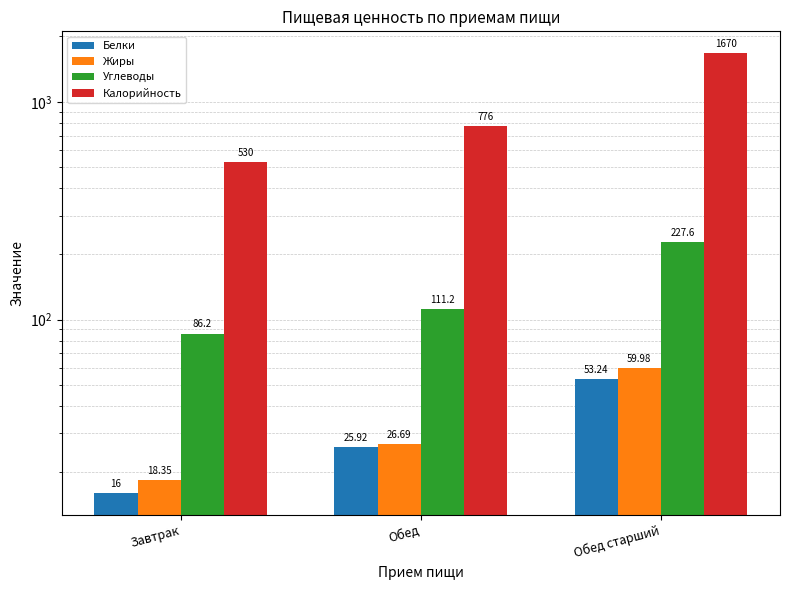

Reading right to left, transcribe all the data shown in this chart.

Белки: 53.2	25.9	16.0
Жиры: 60.0	26.7	18.4
Углеводы: 227.6	111.2	86.2
Калорийность: 1670.0	776.0	530.0